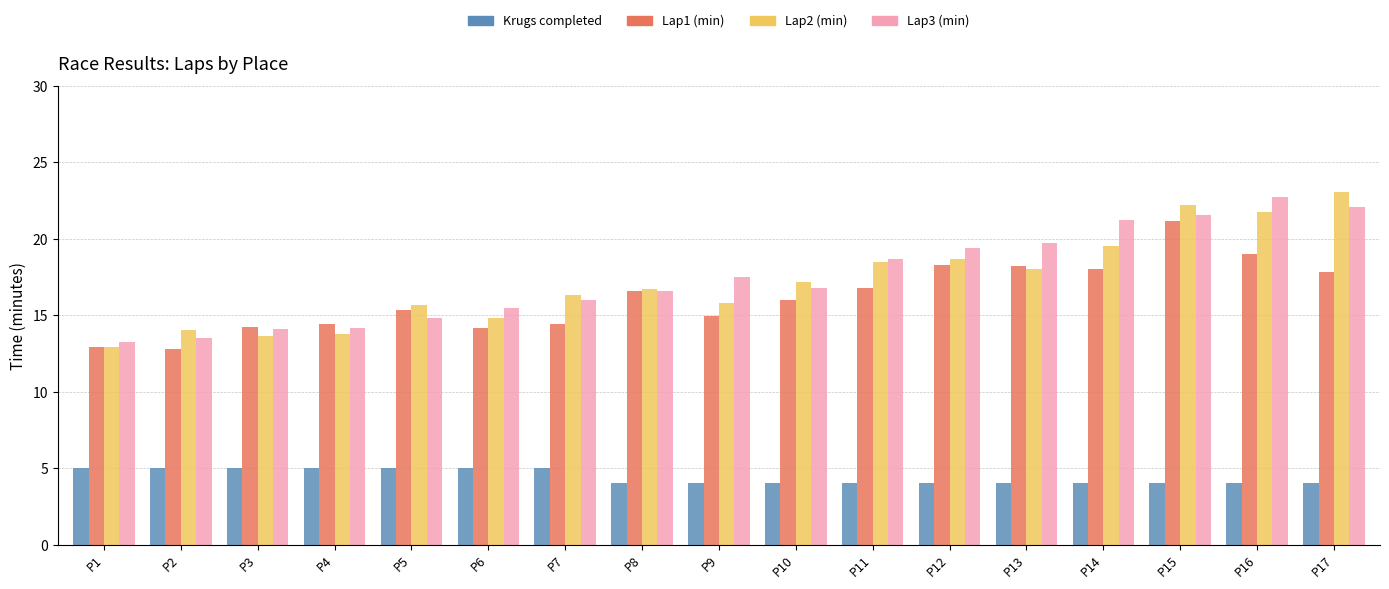

What are all the series names shown in the legend?

Krugs completed, Lap1 (min), Lap2 (min), Lap3 (min)